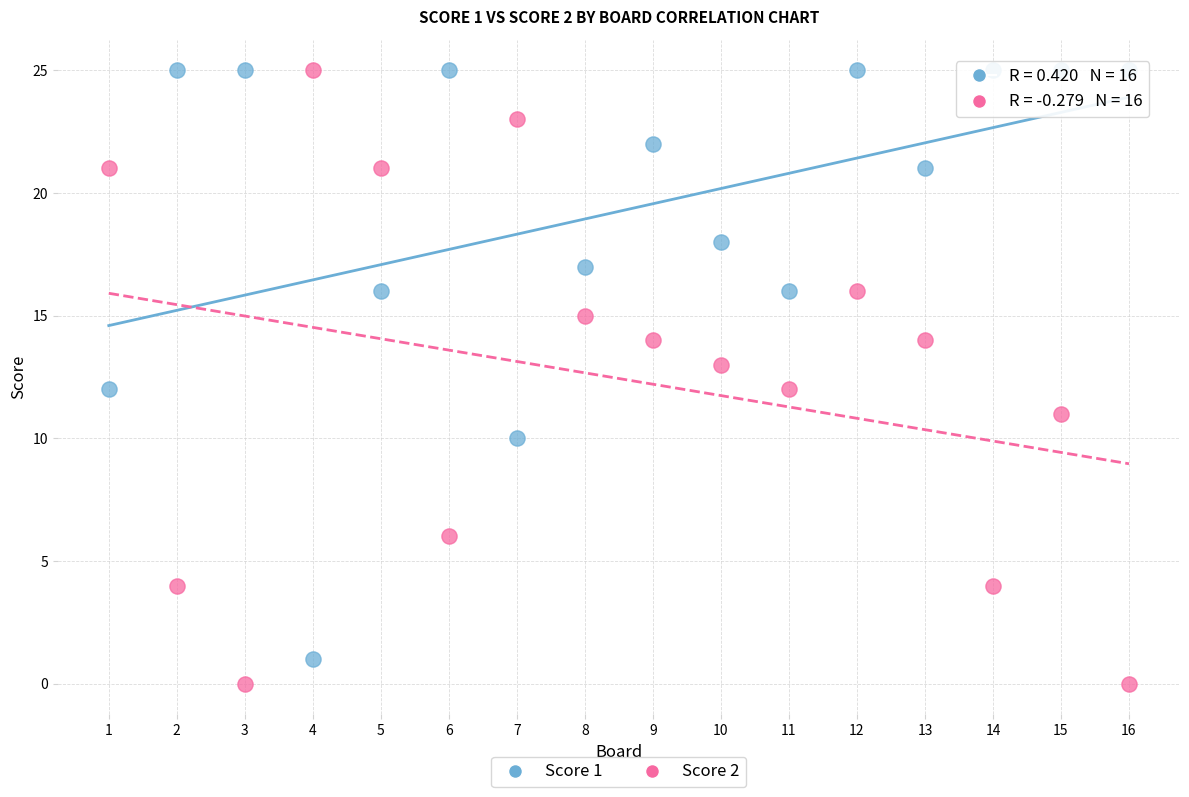

Which series reaches the minimum Y coordinate?

Score 2